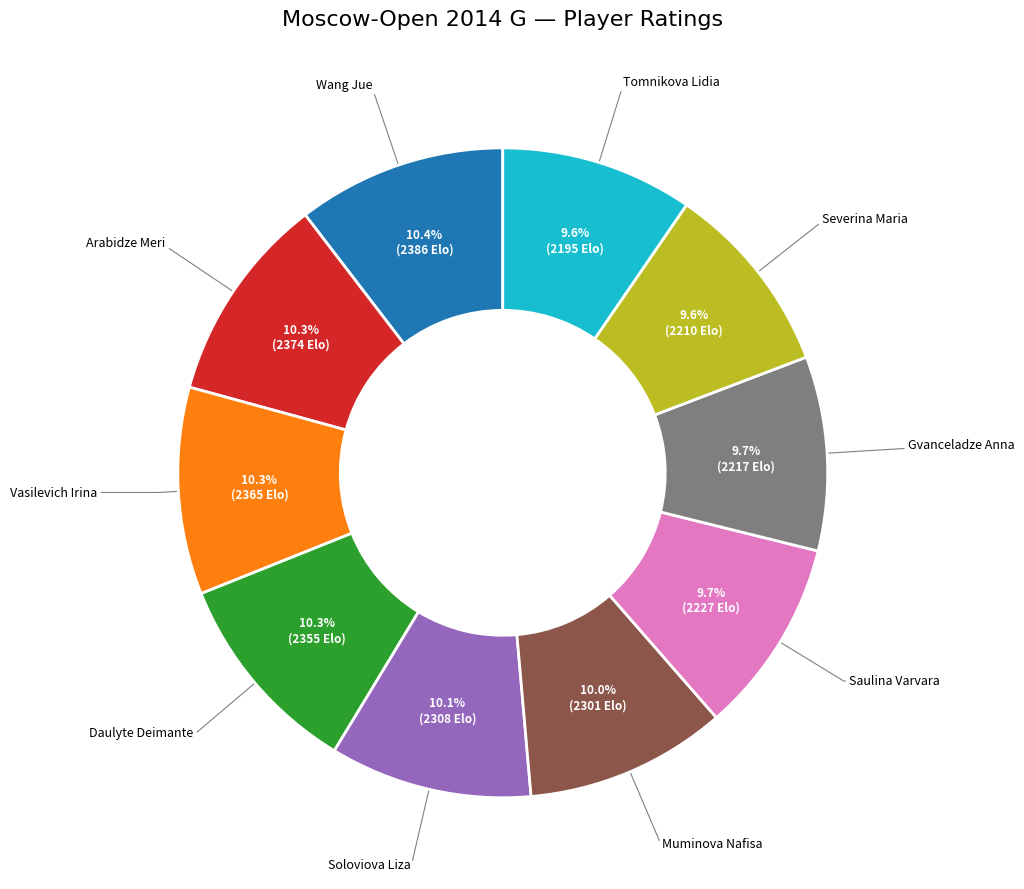

Is there a majority slice in this chart?

No